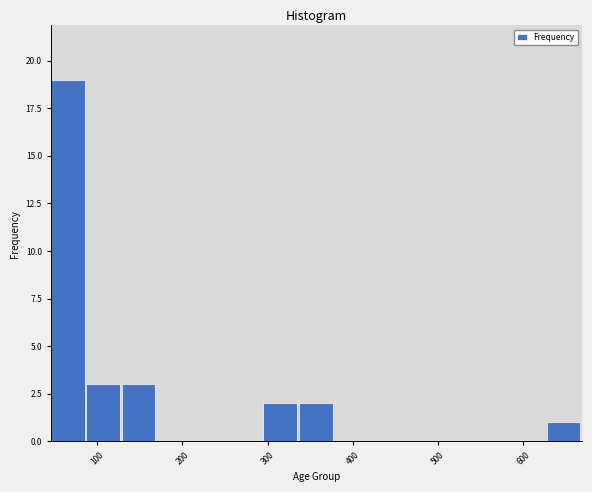

Reading left to right, transcribe this chart: for each bar, give the range it covers on the x-axis and its height. Neither the bar edges nor the heights are printed on the chart, so give them approximately, as read against the axes.

50 to 90: 19
90 to 130: 3
130 to 170: 3
170 to 210: 0
210 to 250: 0
250 to 300: 0
300 to 340: 2
340 to 380: 2
380 to 420: 0
420 to 460: 0
460 to 500: 0
500 to 540: 0
540 to 590: 0
590 to 630: 0
630 to 670: 1